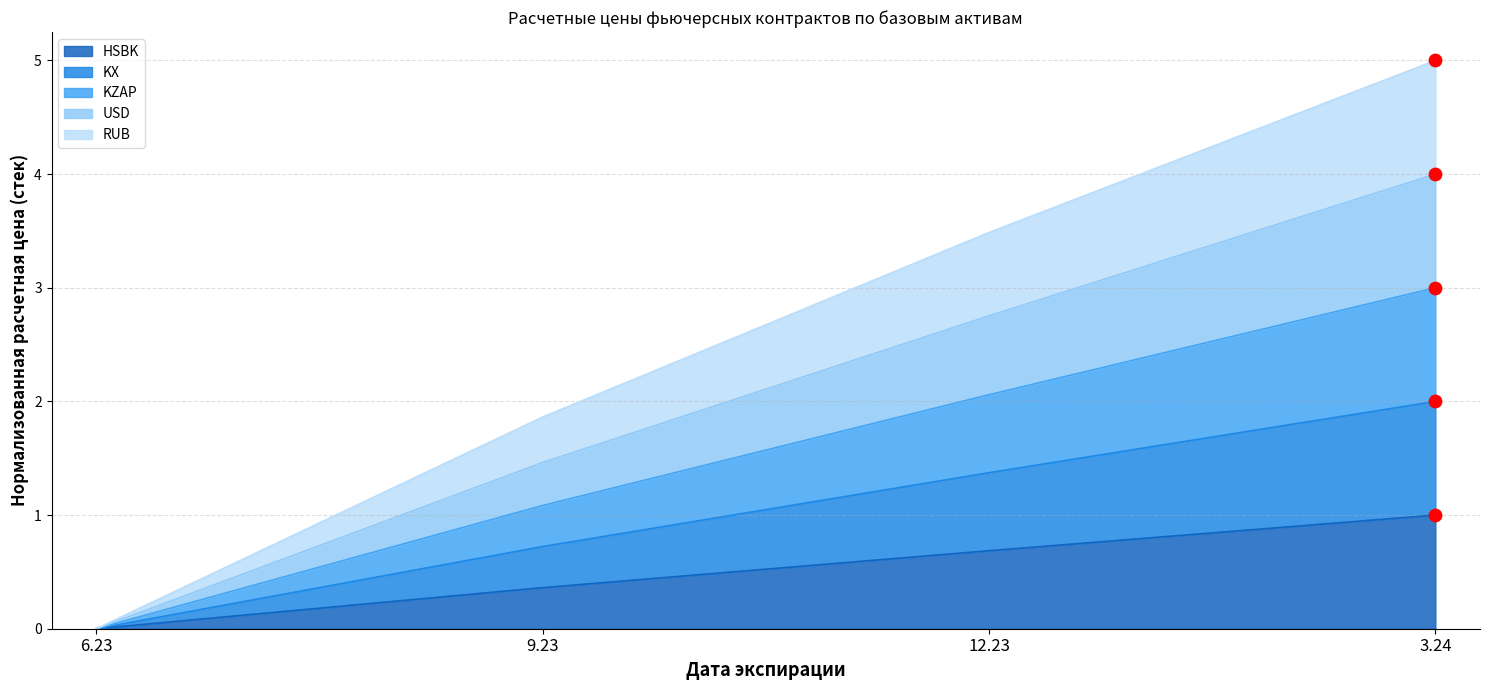

At which category is the sum across all series the highest?

3.24